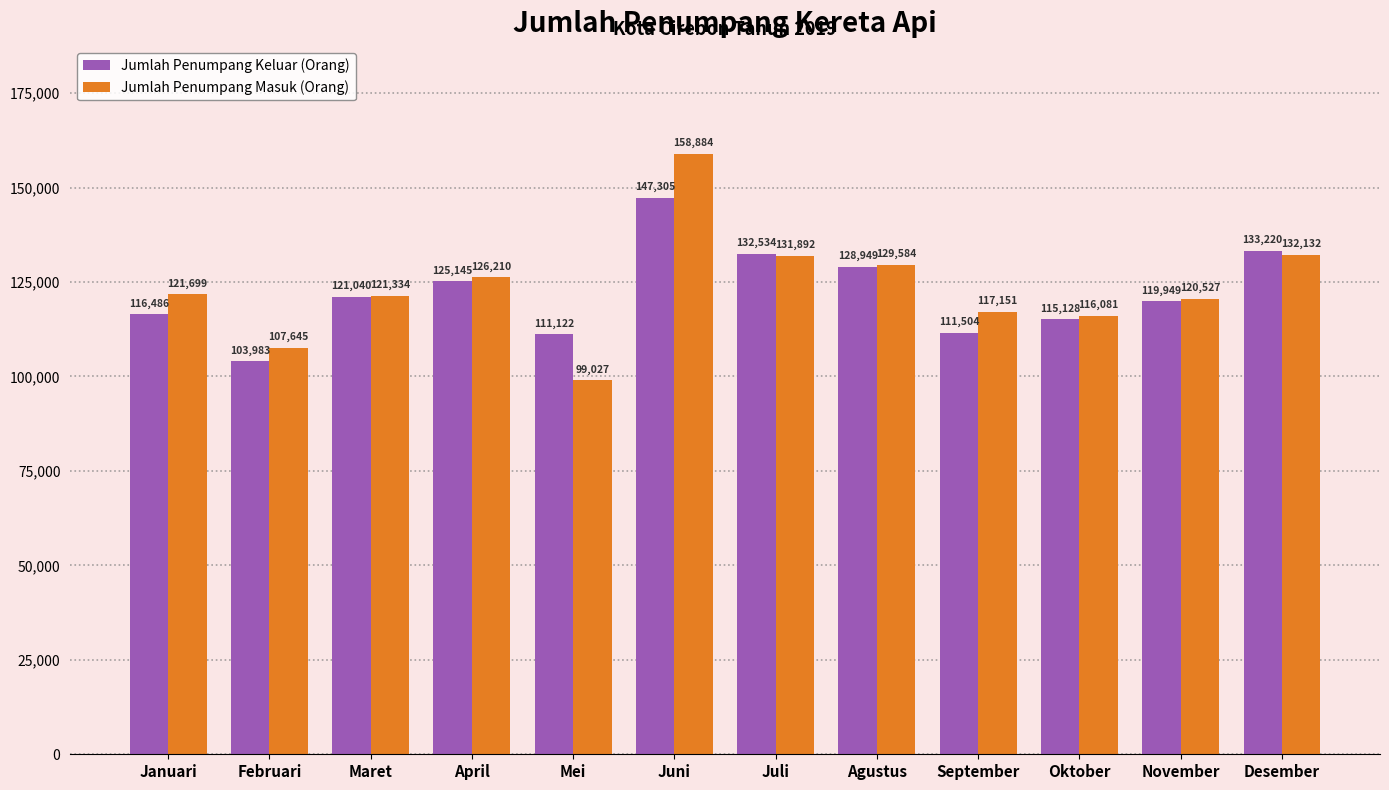

What is the label of the 7th bar from the left?

Juli